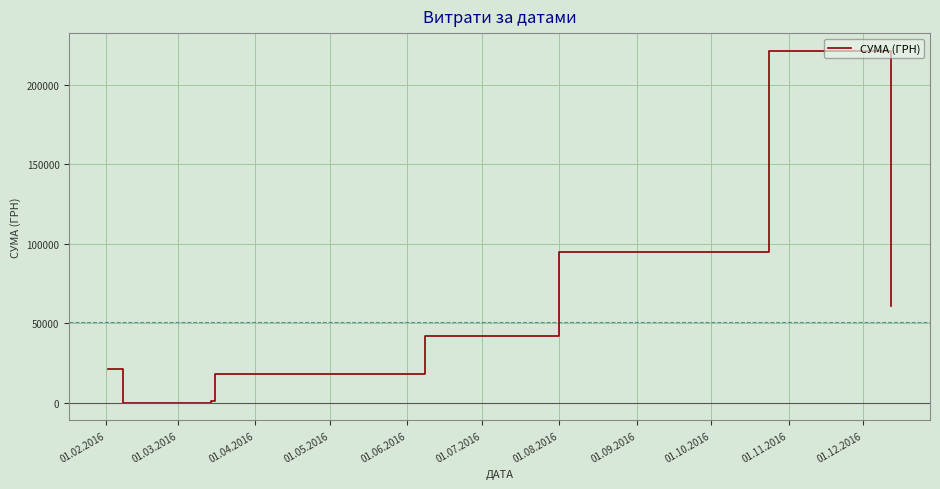

What is the greatest value displayed?

221368.2